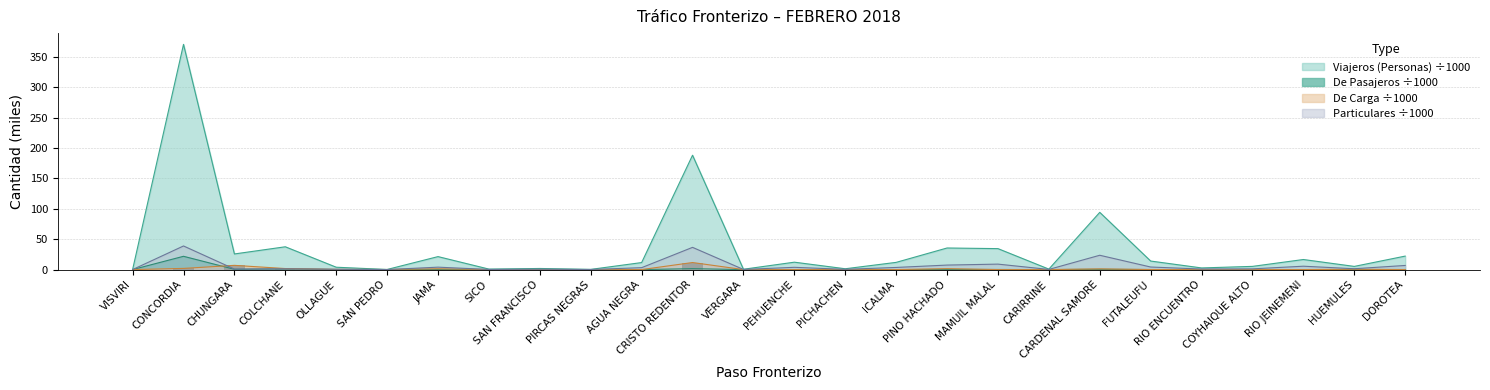

Which series has the largest total across all categories?

Viajeros (Personas)